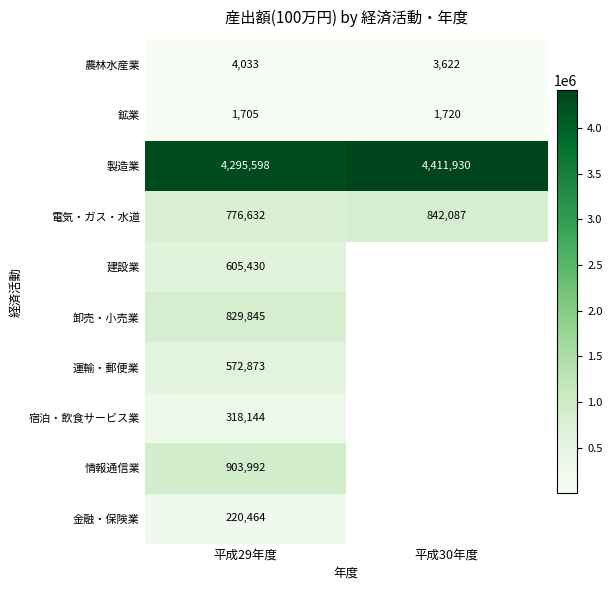

Which category has the highest value across all series?

平成30年度